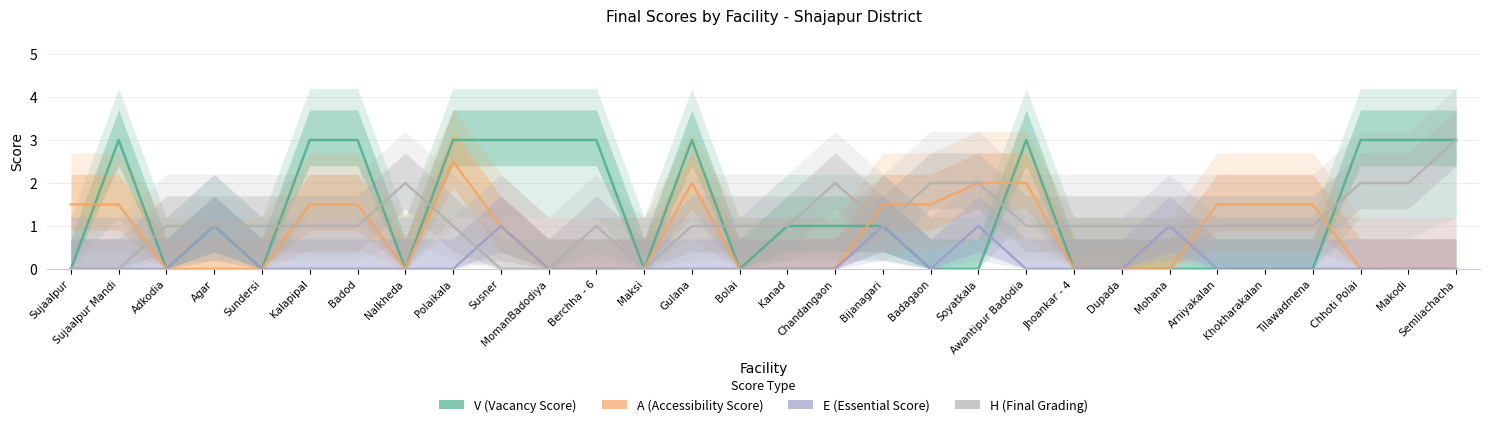

True or false: A has a value of 0.7 at Khokharakalan.

False